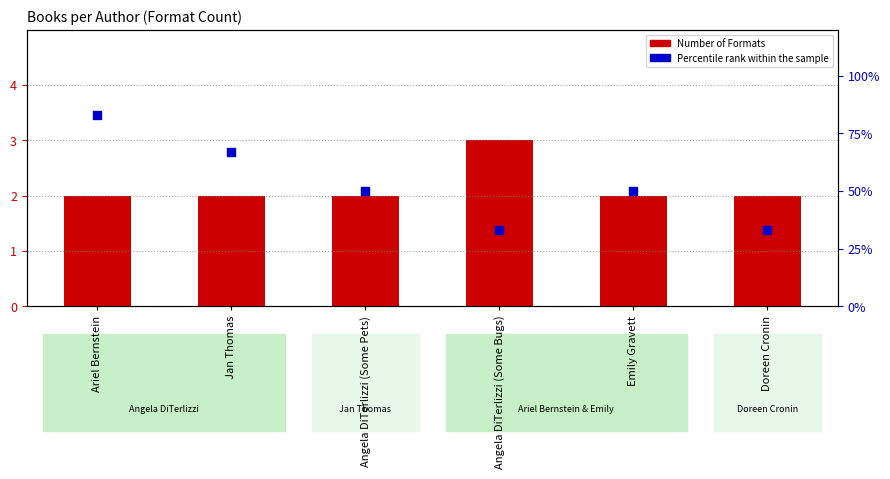

Which series contains the highest Y value?

Percentile rank within the sample